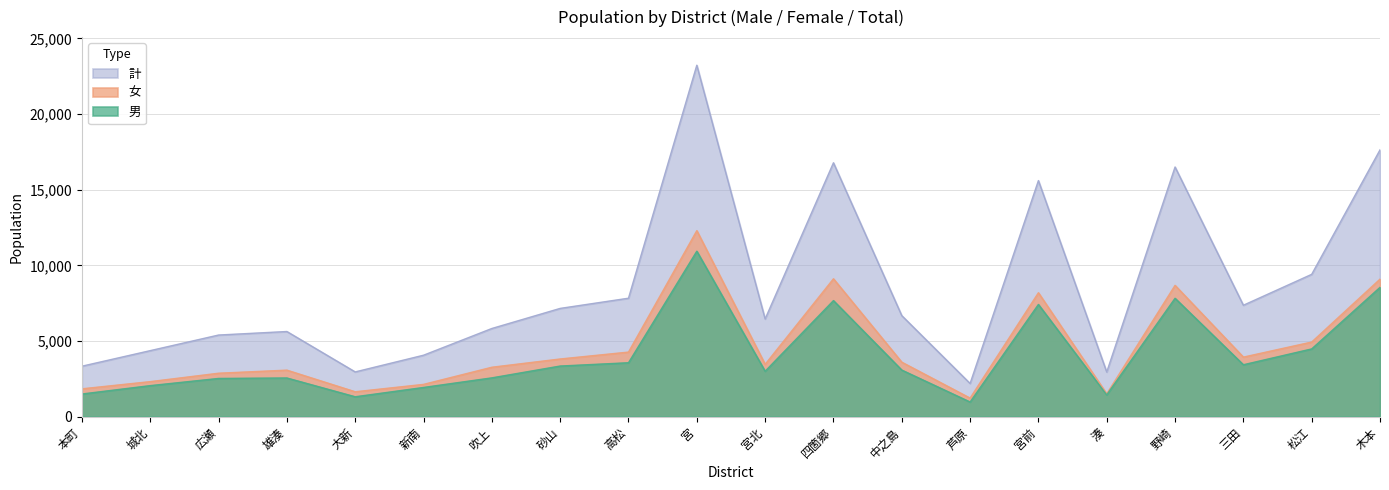

Which category has the highest value in the 男 series?

宮